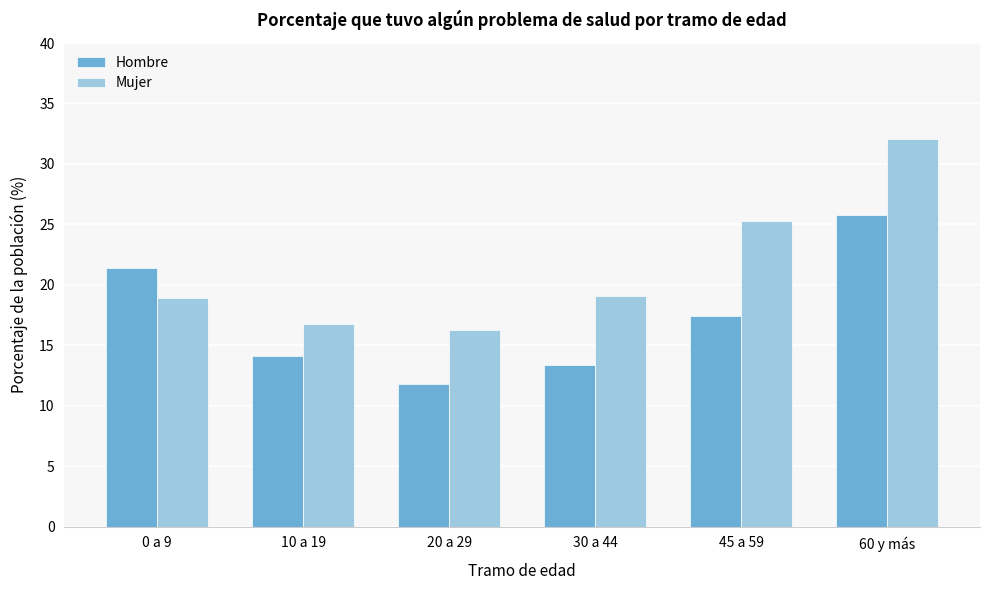

Reading left to right, extract all data points from this chart.

Hombre: 21.4	14.1	11.8	13.4	17.4	25.7
Mujer: 18.9	16.8	16.2	19.1	25.3	32.1